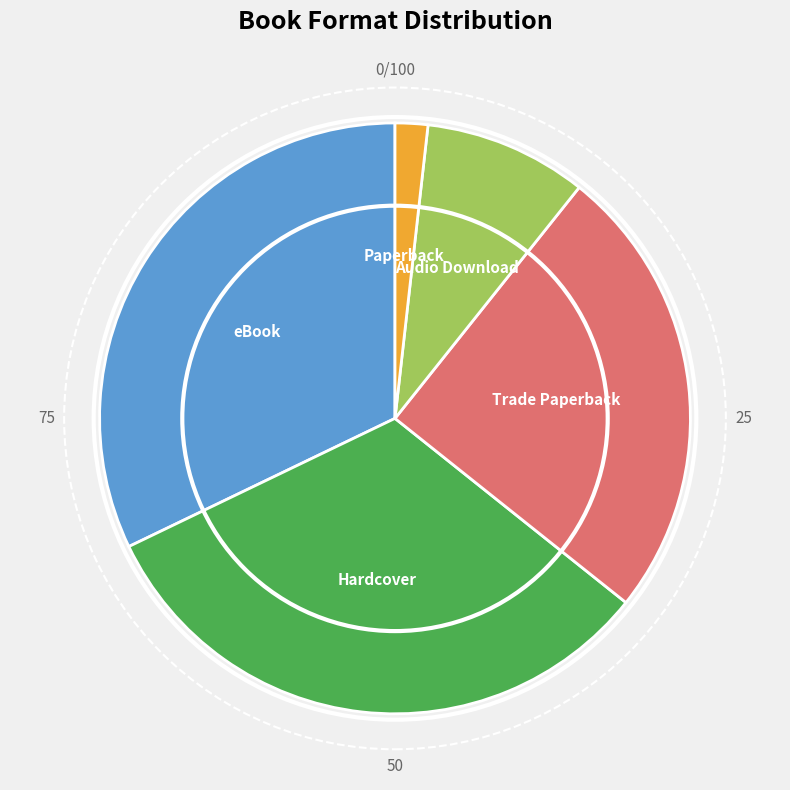

How many segments does this pie chart have?

5